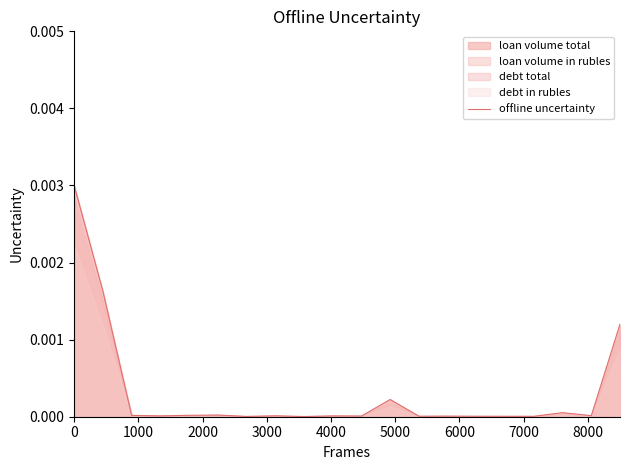

At which label is the value closest to 0?

8000